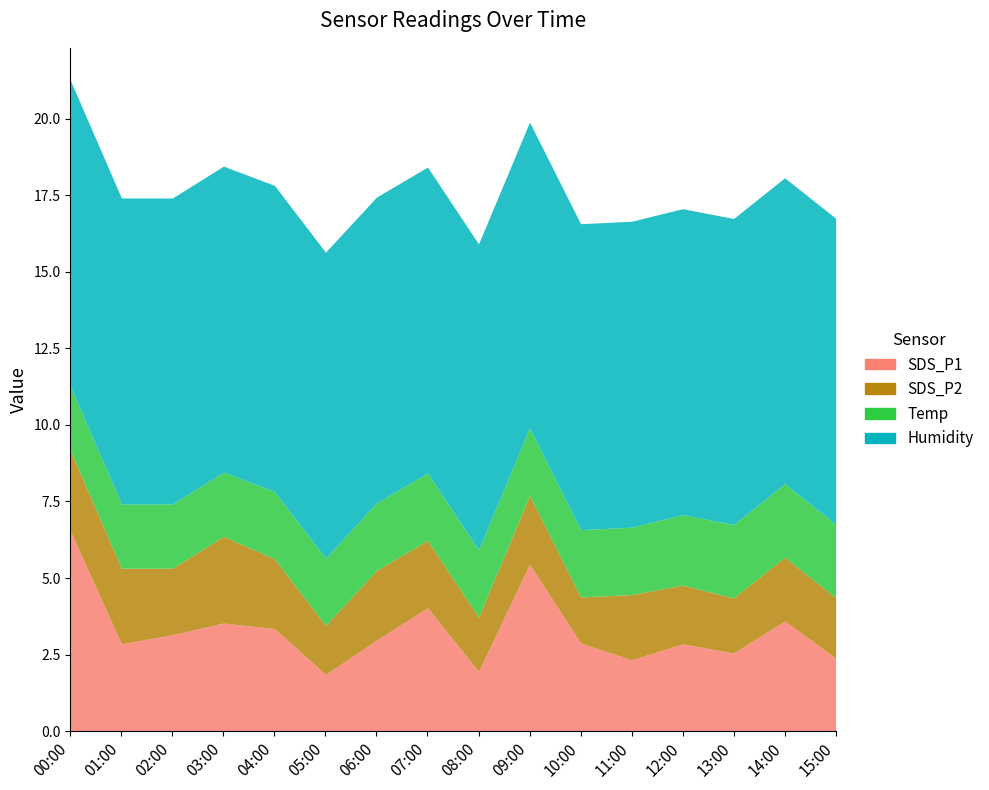

In SDS_P1, how many points are higher than both neighbors (excluding endpoints)?

5